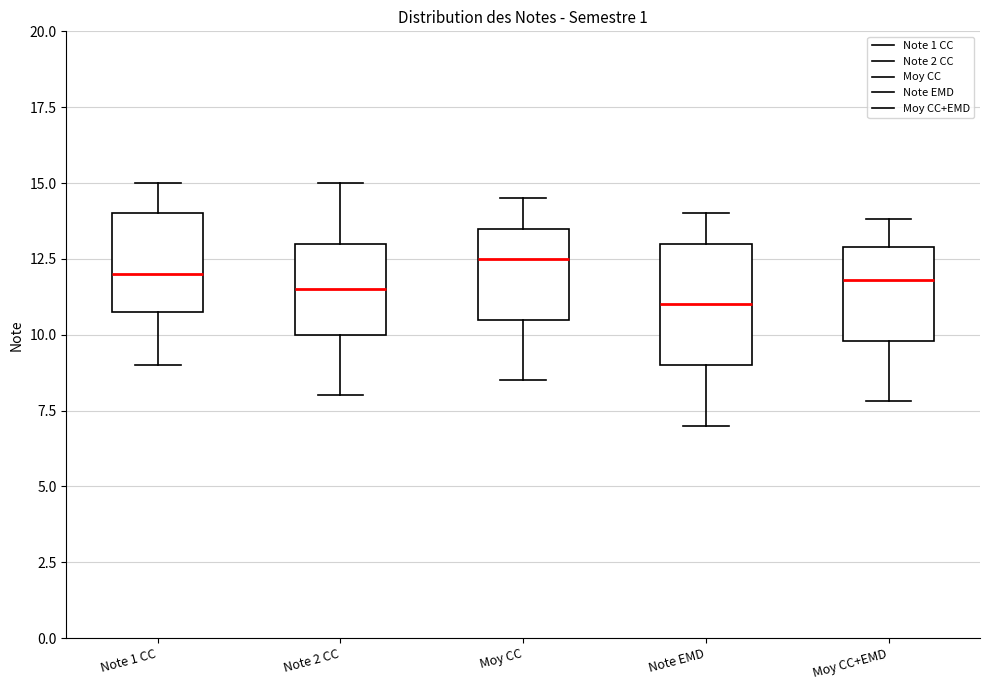

Which box has the highest median line?

Moy CC